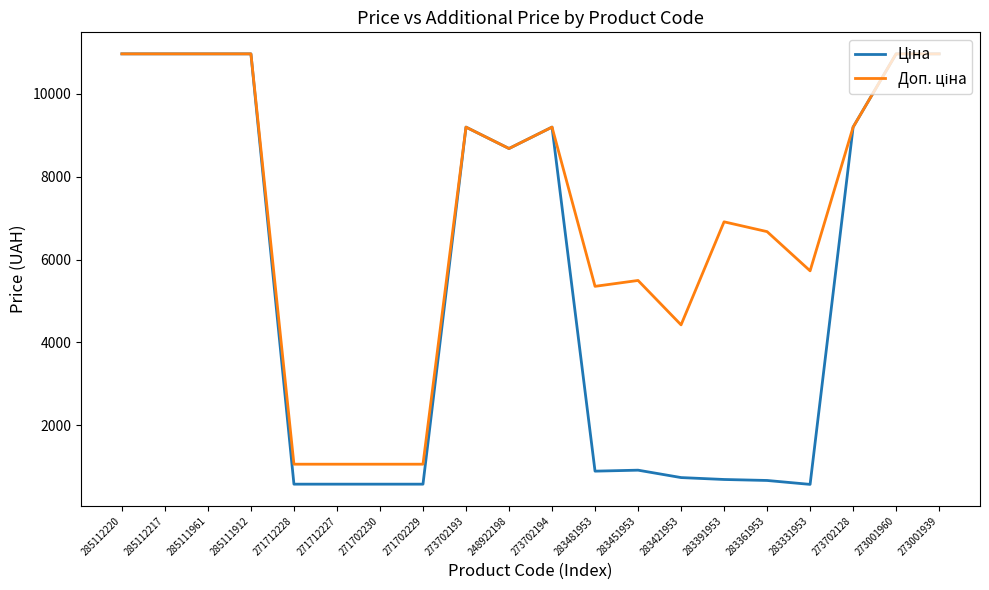

What is the total value across all series at 283481953?

6245.3